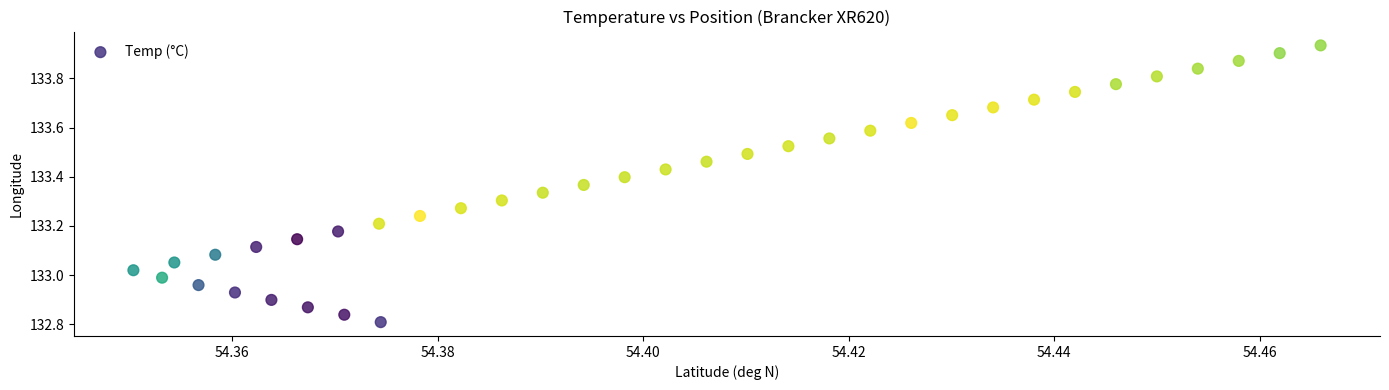

What is the range of Y values (max minus min)?

1.1